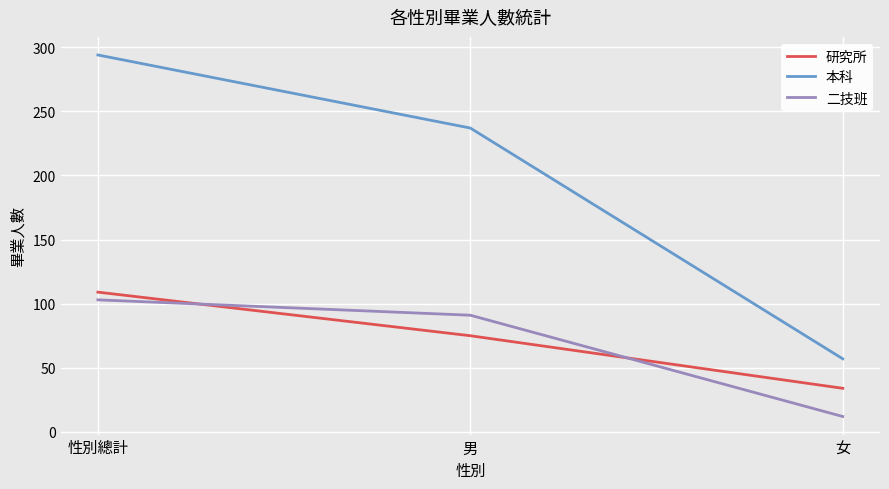

Is the value of 本科 at 男 greater than the value of 二技班 at 女?

Yes